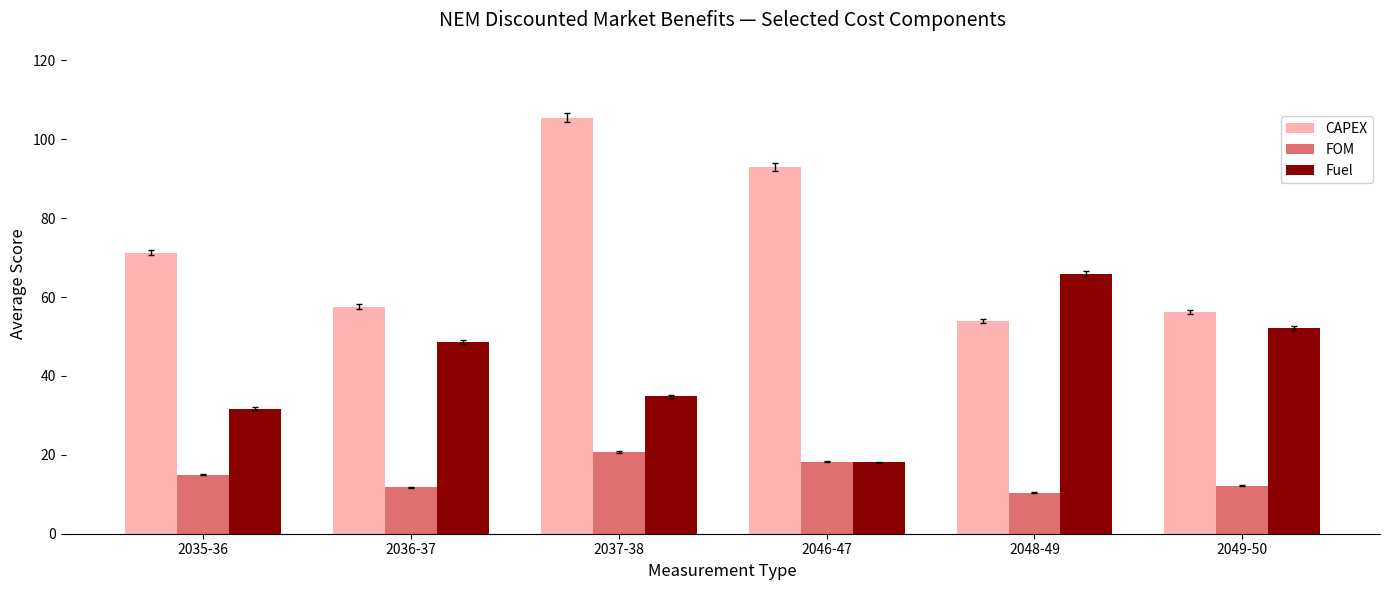

Which series has the largest range (max minus min)?

CAPEX